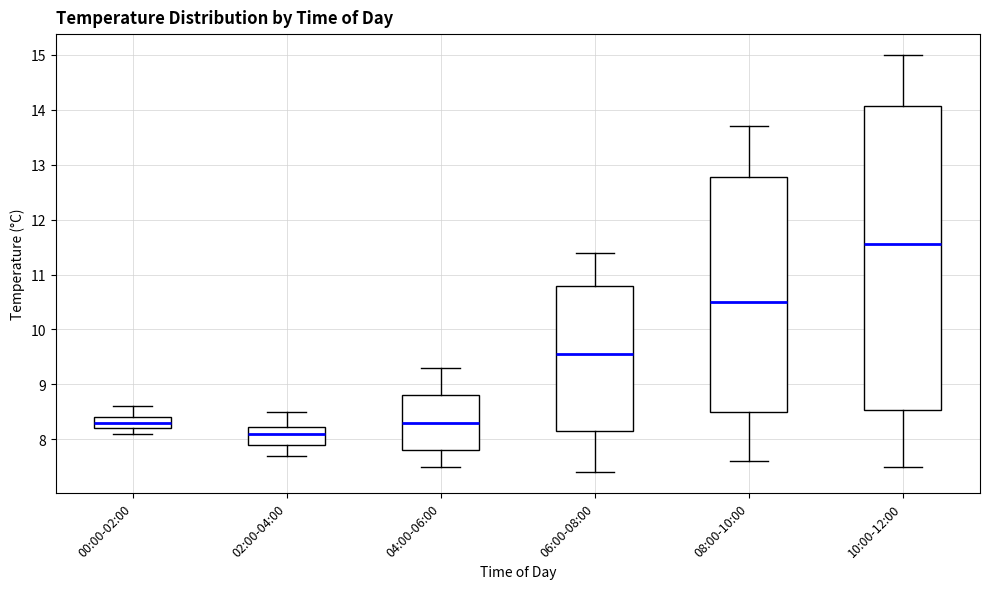

Comparing the boxes themselves (not the whiskers), which one is the tallest?

10:00-12:00